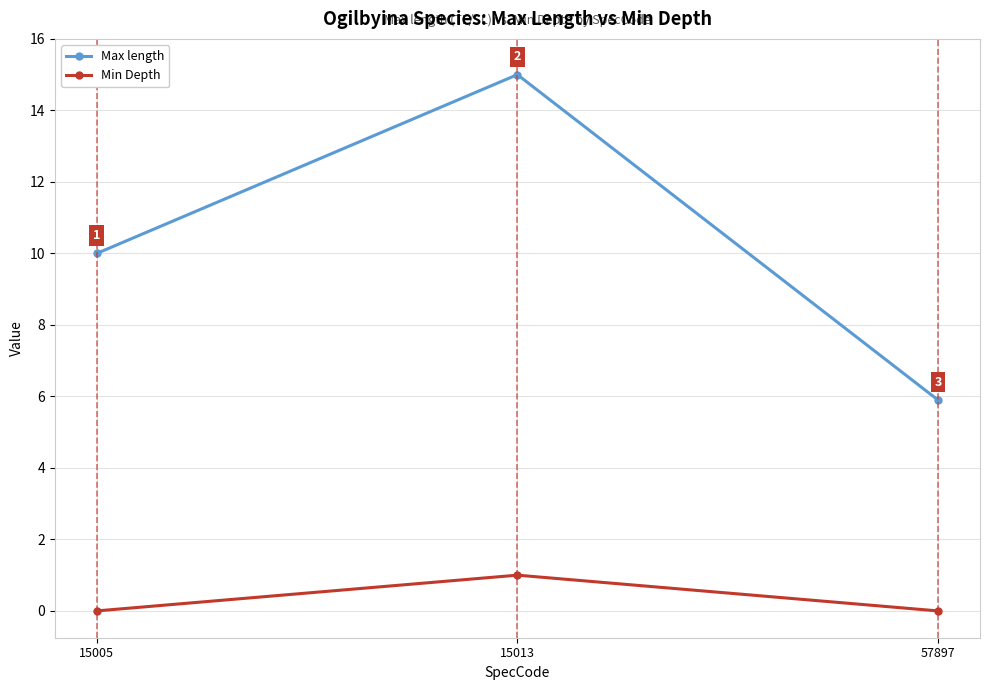

Count the Min Depth values in the range 0 to 1.

3